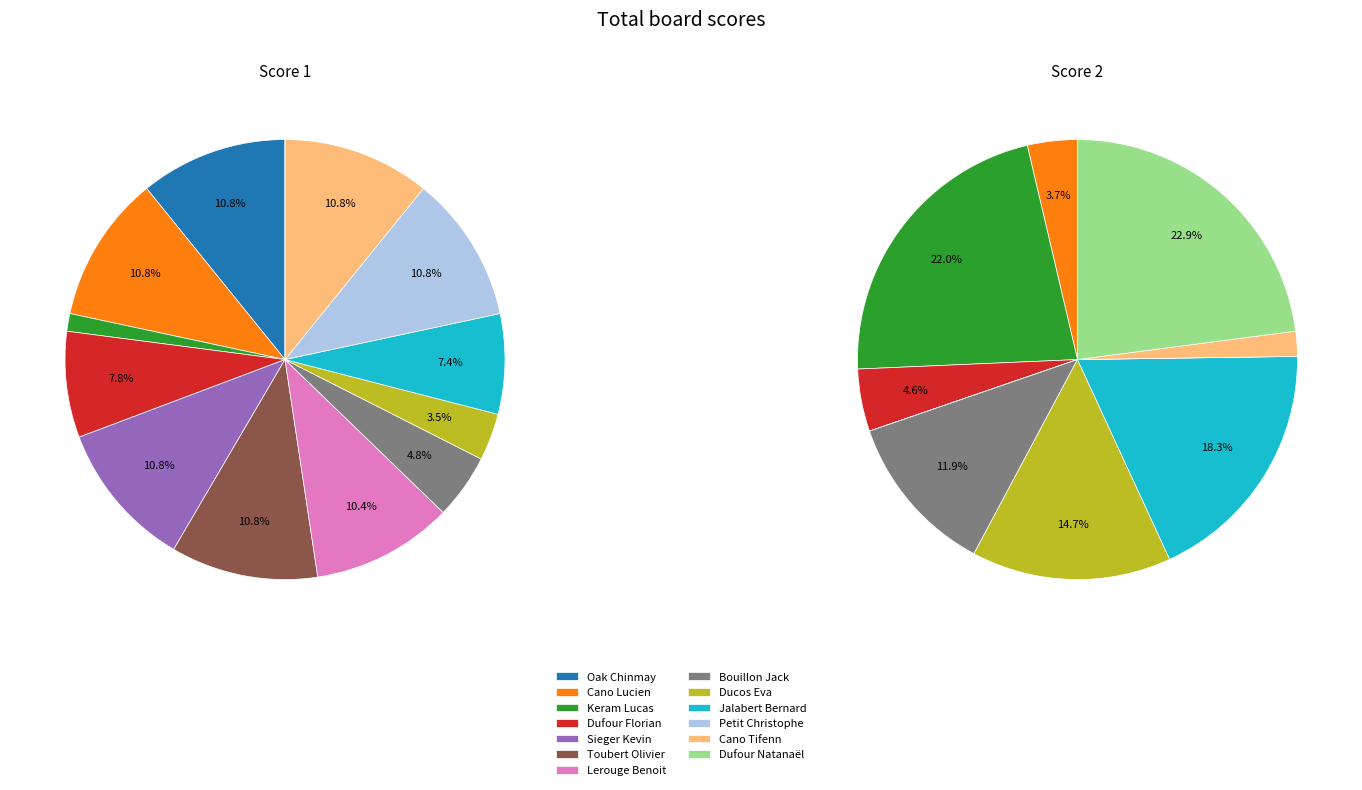

At Dufour Florian, list the series in order from largest to smallest.

Score 1, Score 2